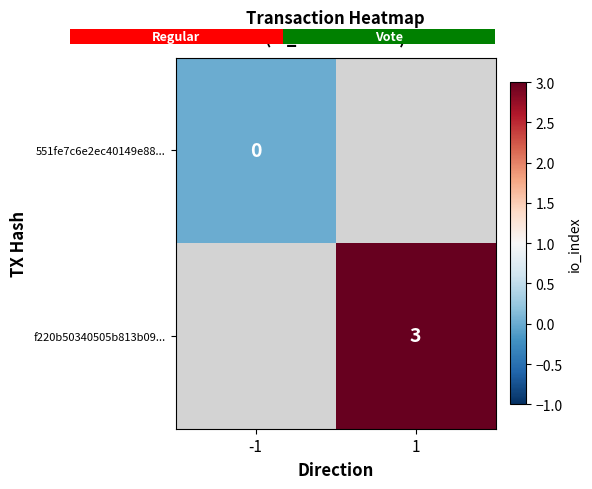

True or false: f220b50340505b813b09... has a value of 3 at 1.

True